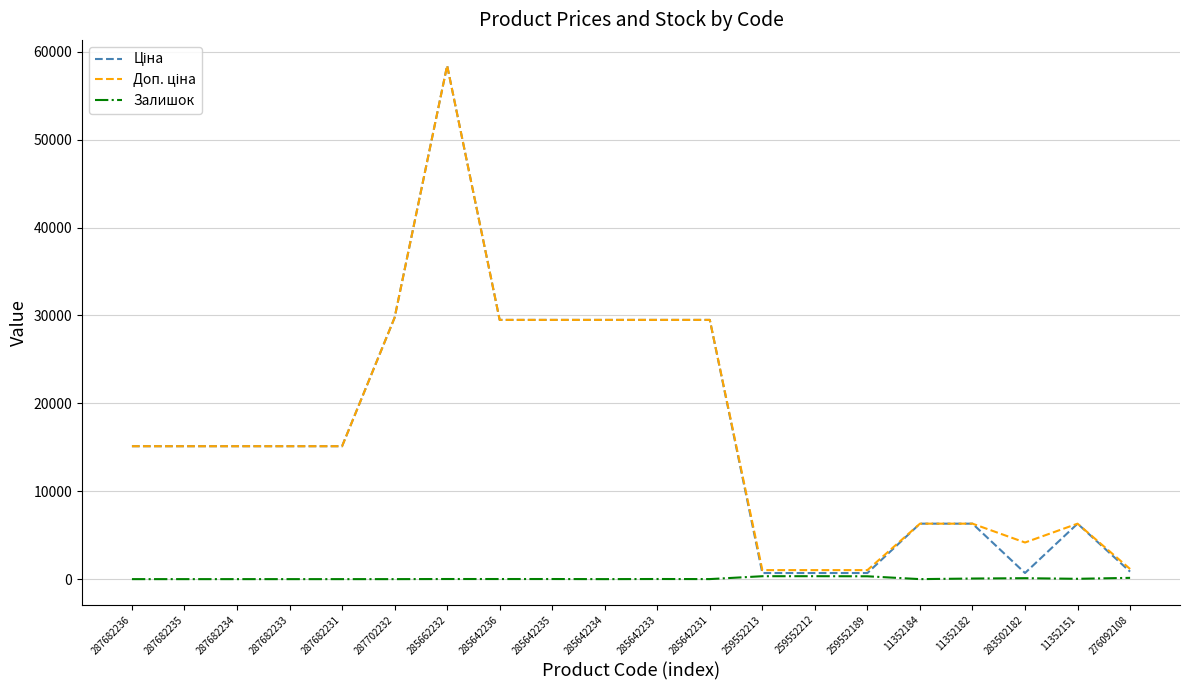

At how many categories does at least one series exceed 16819?

7